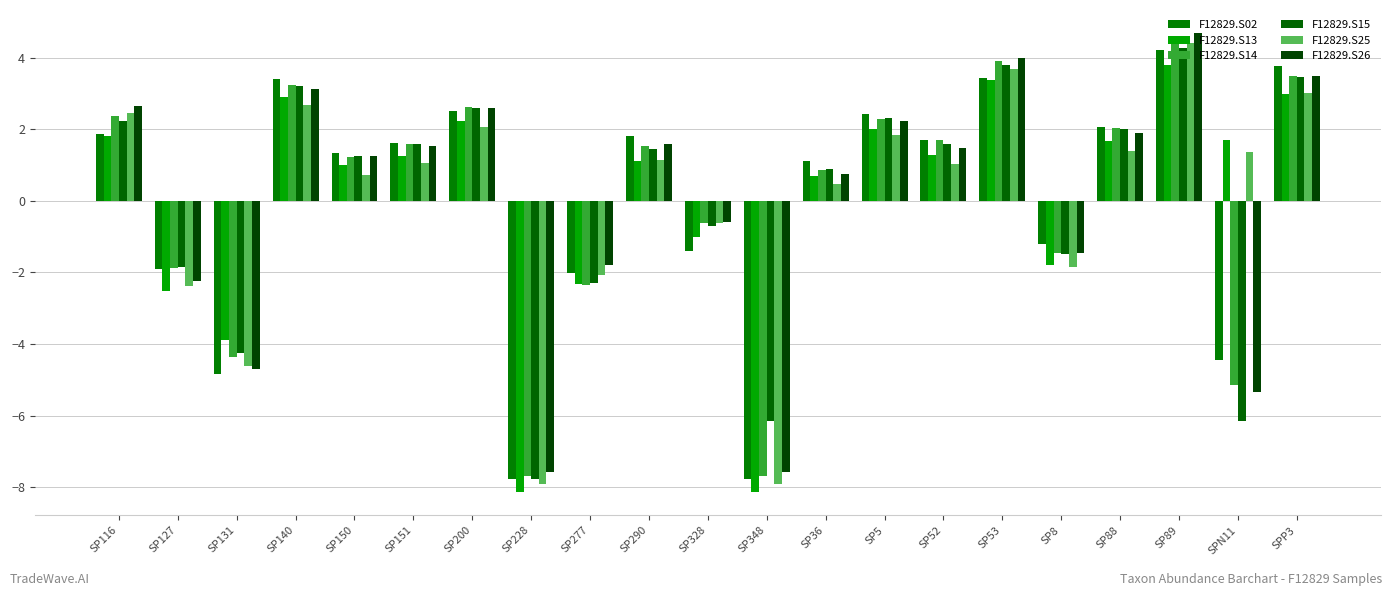

What is the difference between the F12829.S26 values at SP150 and SP131?

5.9